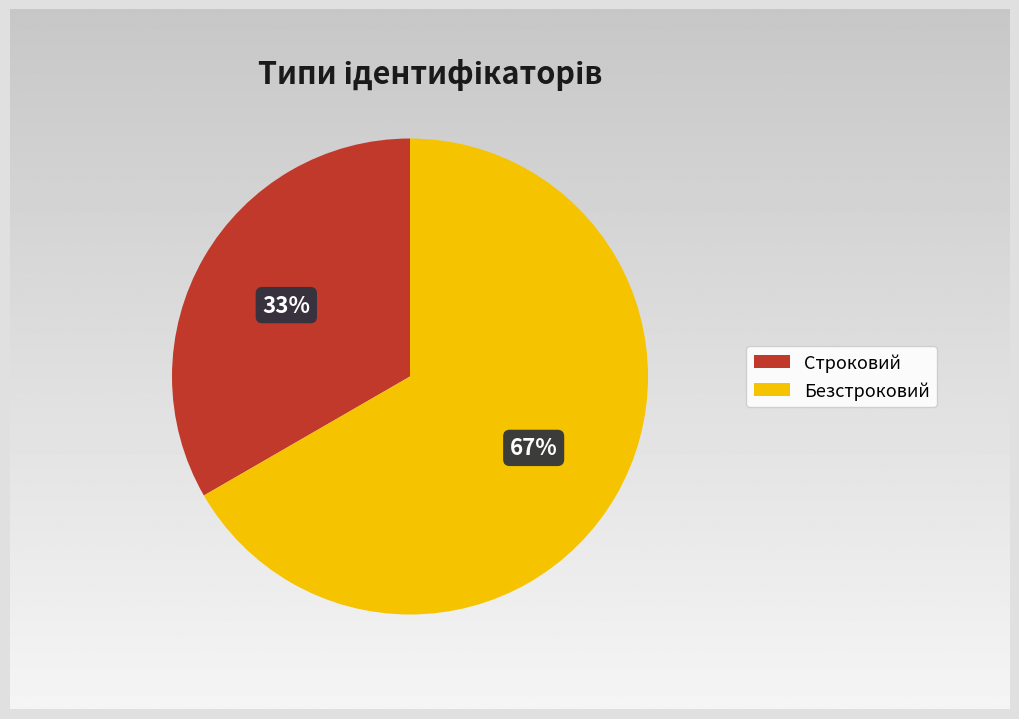

To the nearest percent, what percentage of the pie is Строковий?

33%